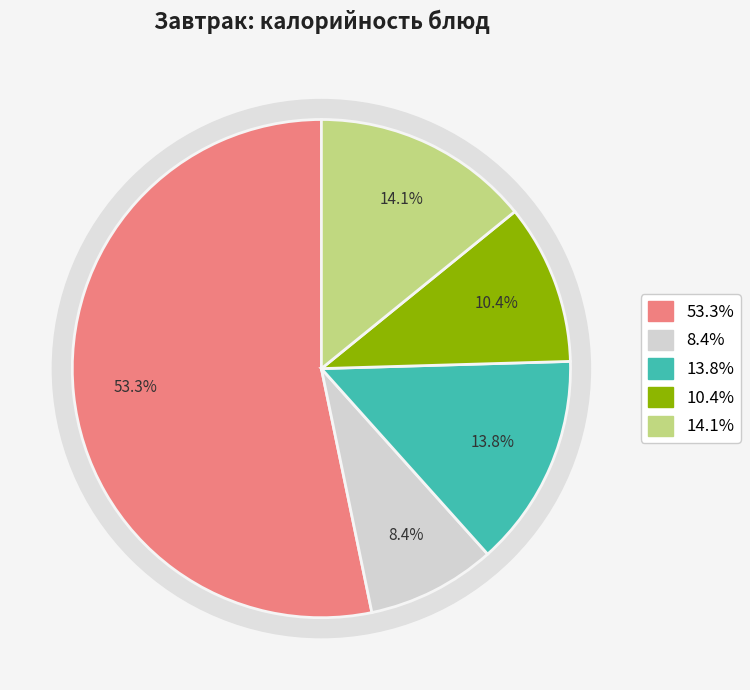

Is there any slice that represents more than half of the pie?

Yes